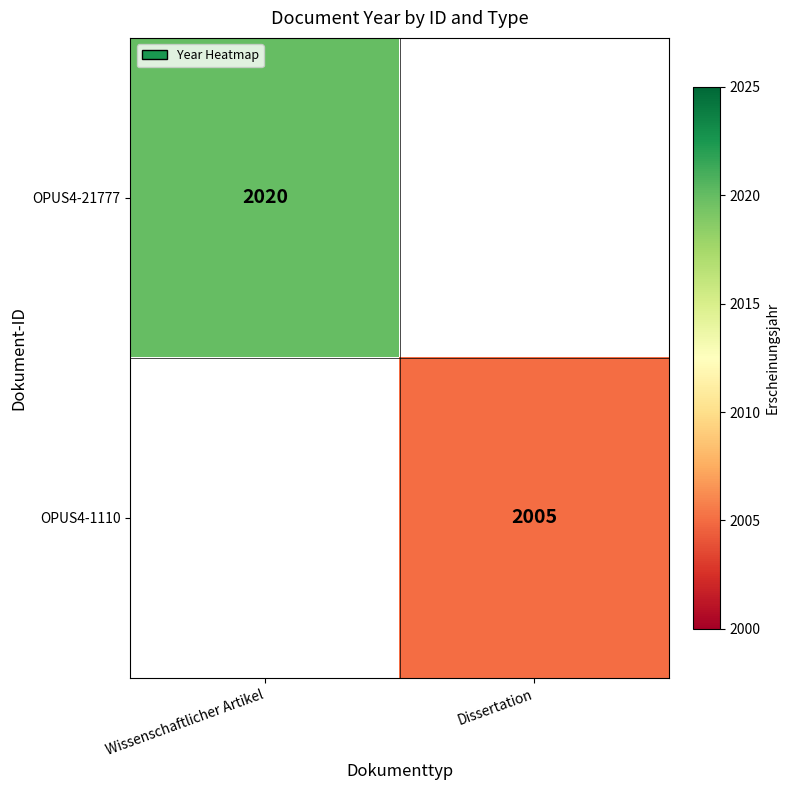

The value of OPUS4-1110 at Dissertation is 2005. True or false?

True